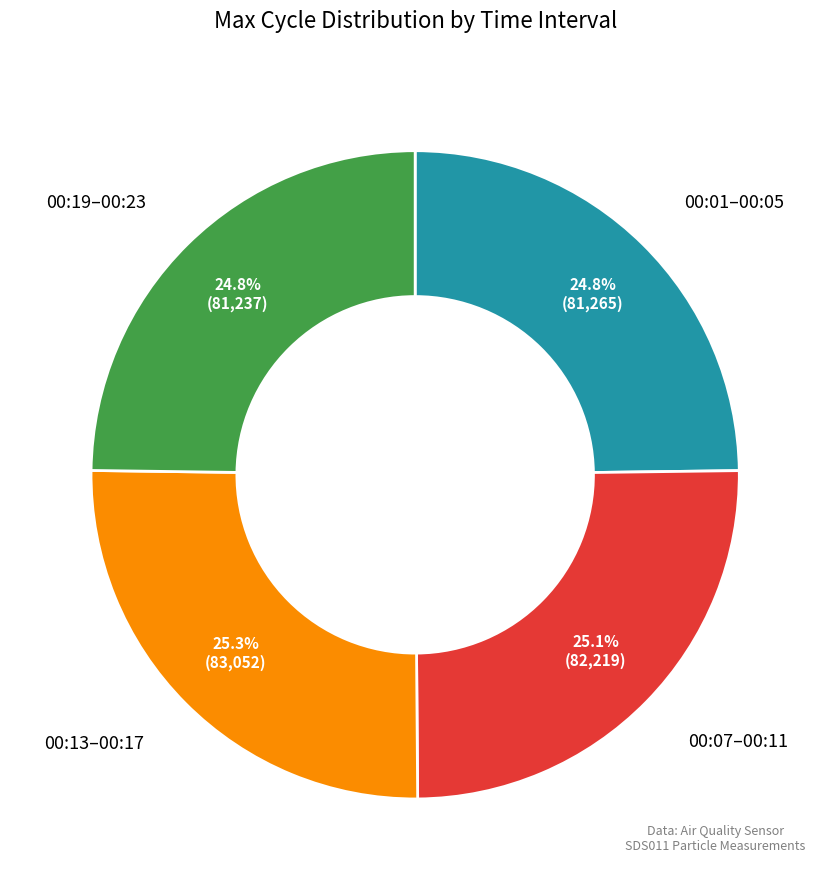

Is there a majority slice in this chart?

No